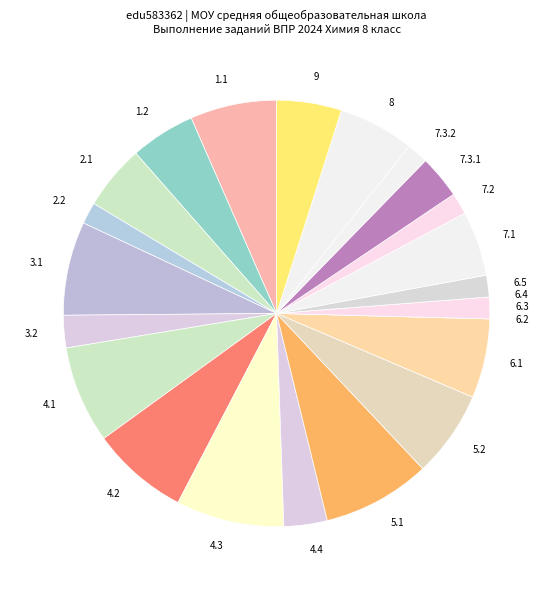

Is the sum of 7.3.2 and 4.2 greater than half?

No